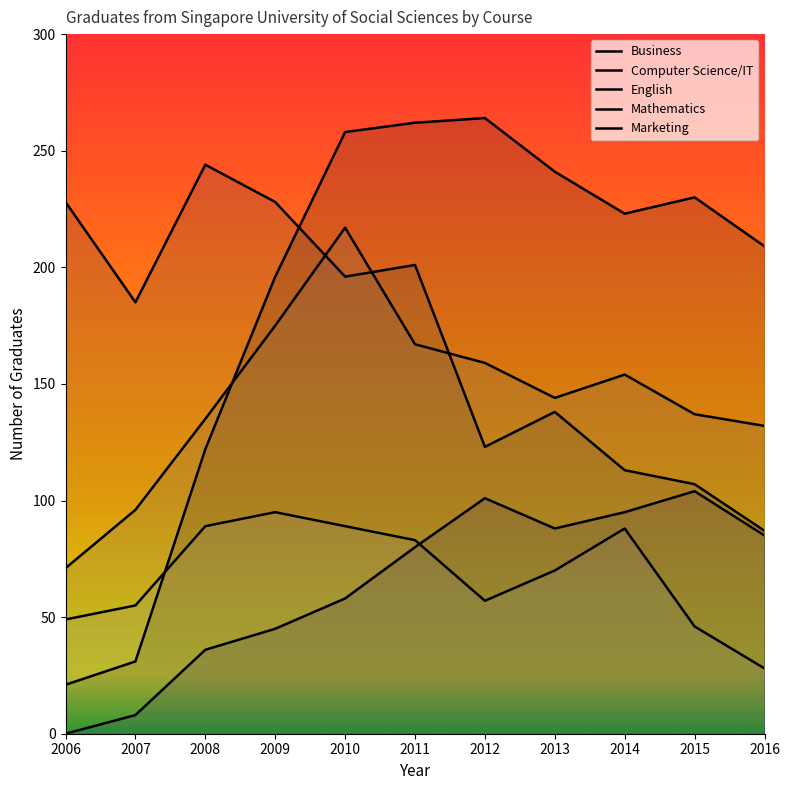

At which category does English reach its first local peak?

2010